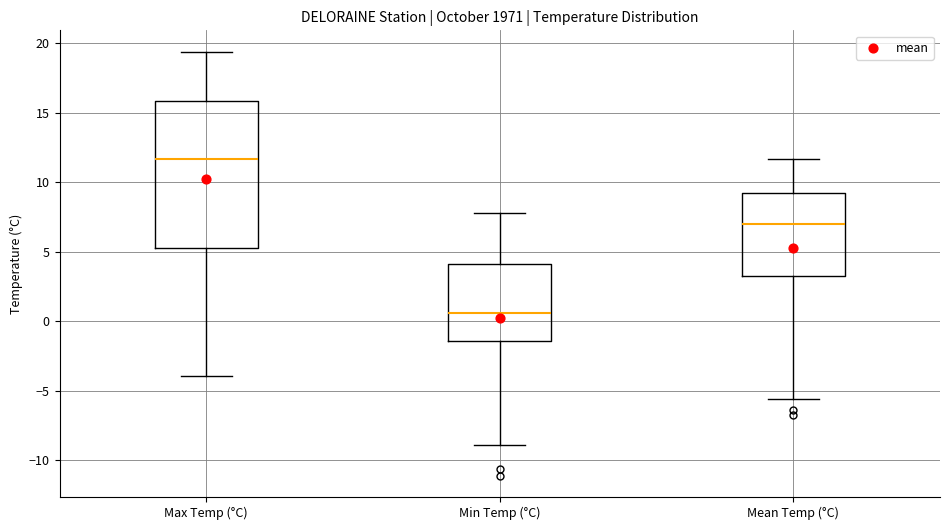

Which box has the lowest median line?

Min Temp (°C)